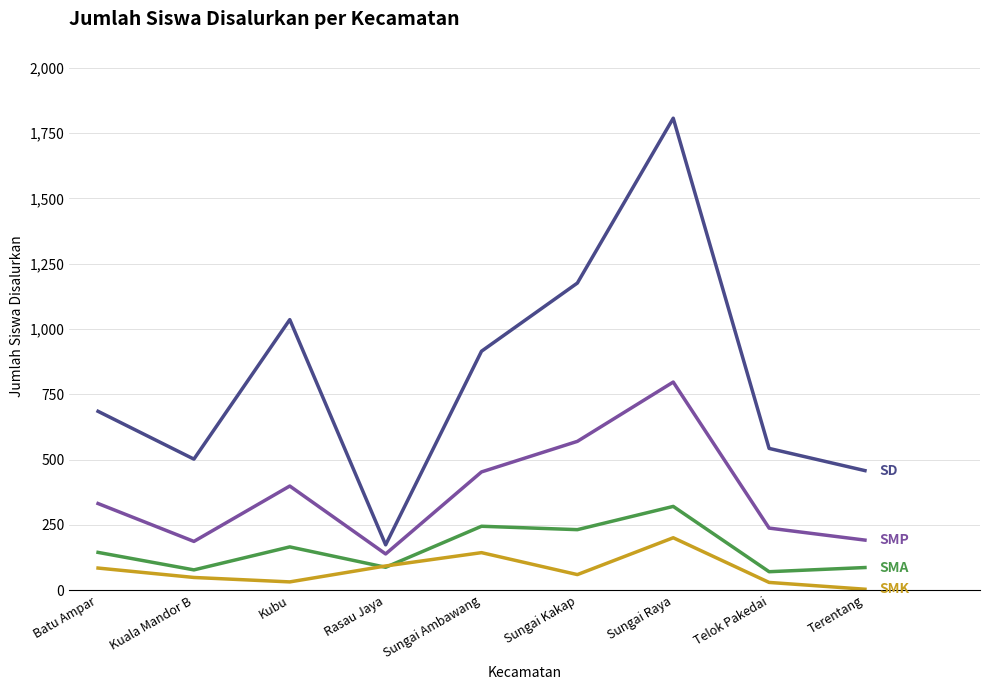

What is the difference between the highest and lowest values at Batu Ampar?

600